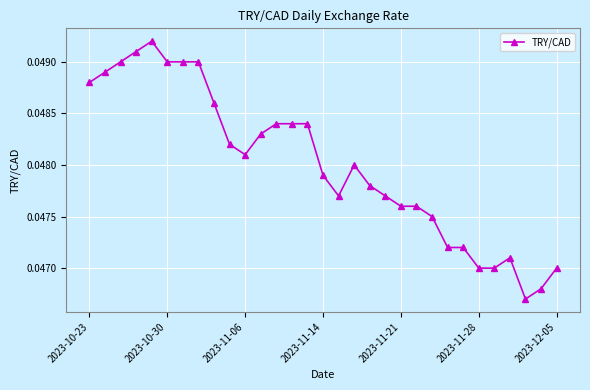

Count the values in the range 0 to 1.

31